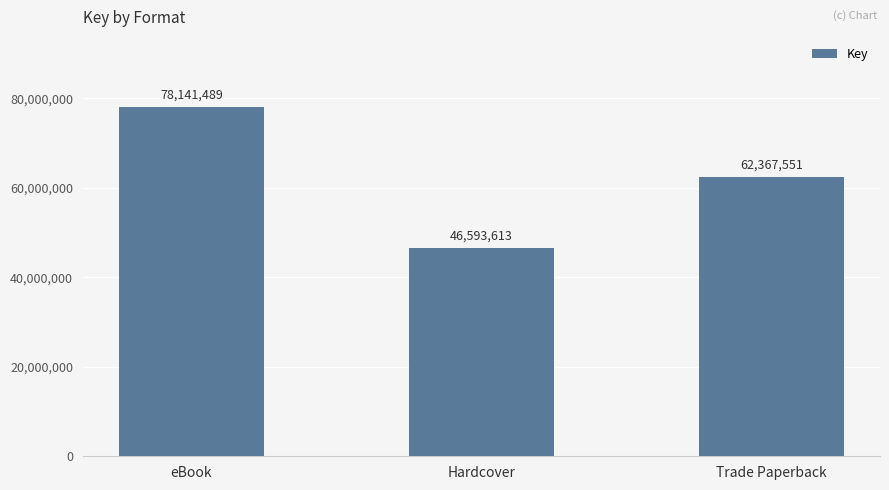

How many bars are there in total?

3